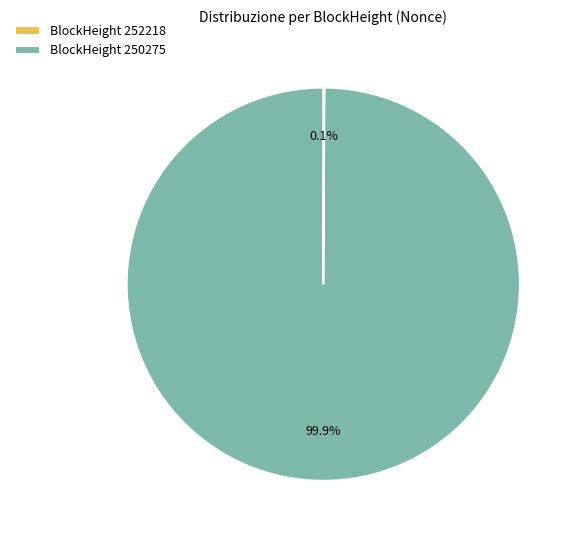

Which category has the biggest portion of the pie?

BlockHeight 250275